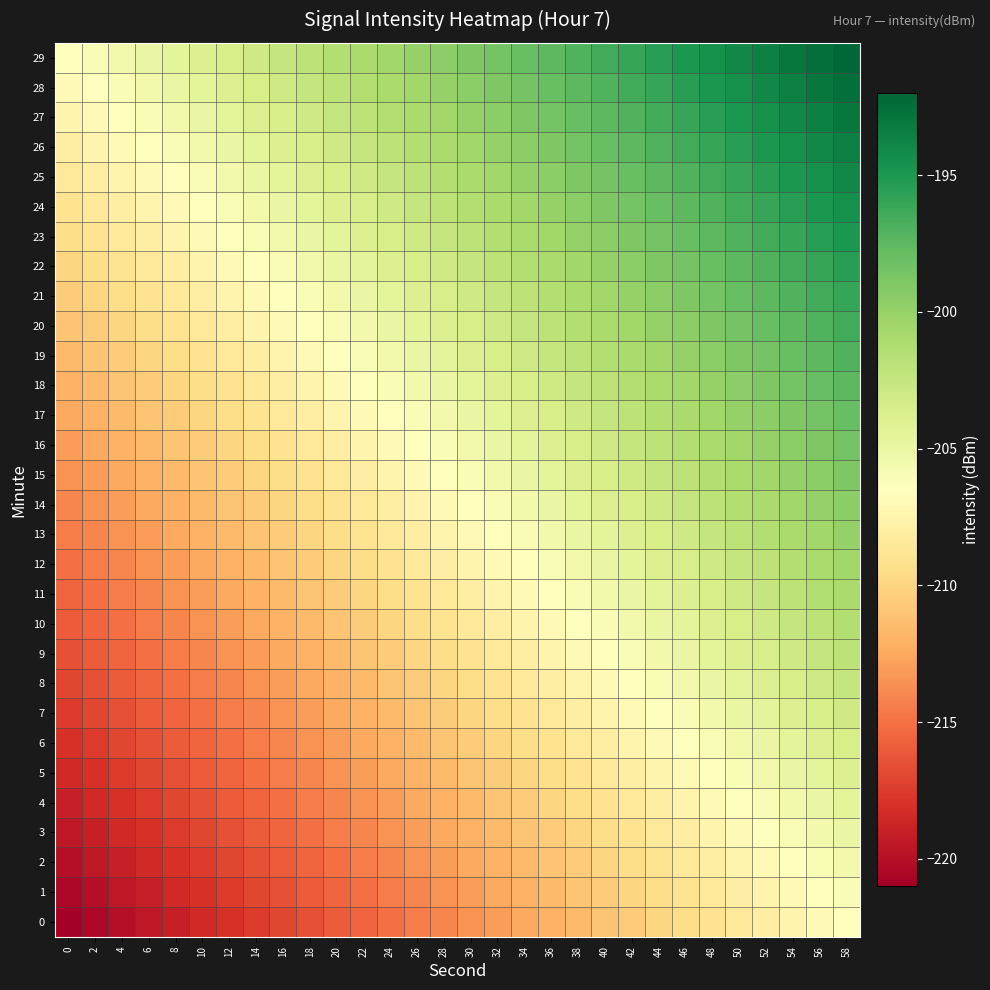

What is the difference between the highest and lowest values at 26?

14.5